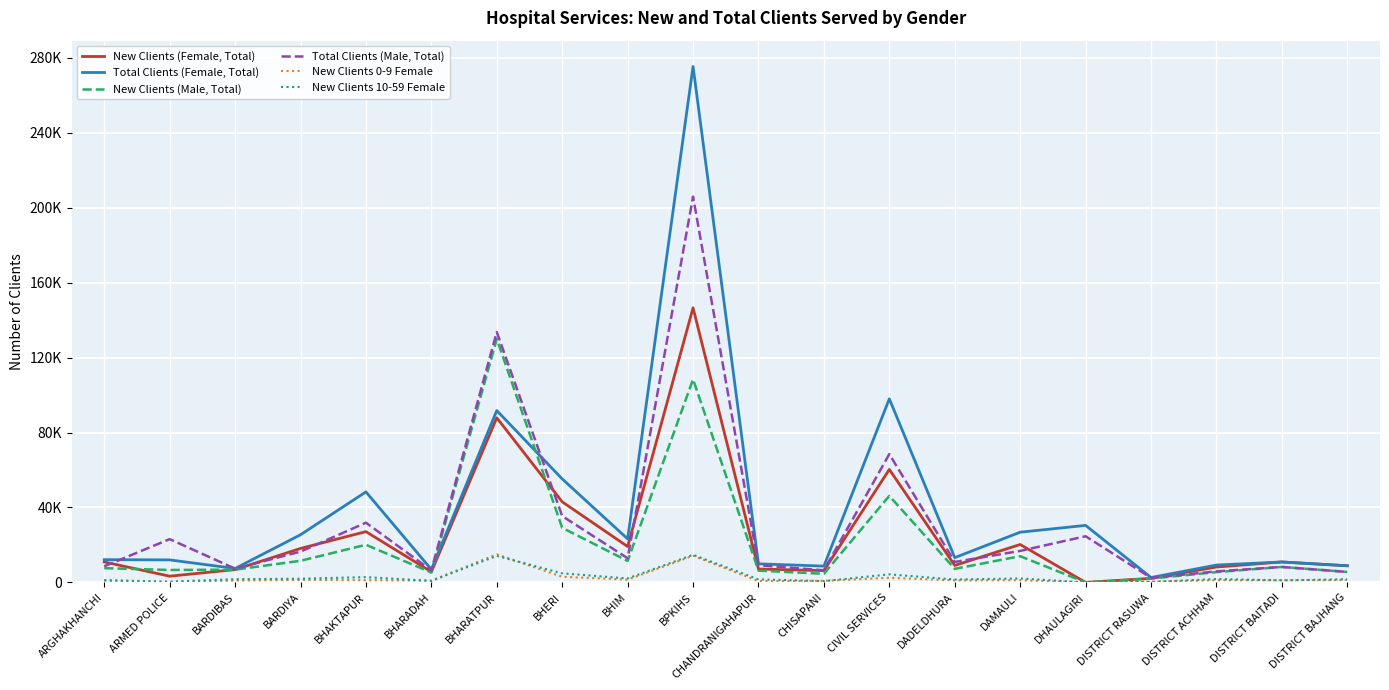

True or false: New Clients (Male, Total) and Total Clients (Male, Total) intersect in this chart.

False